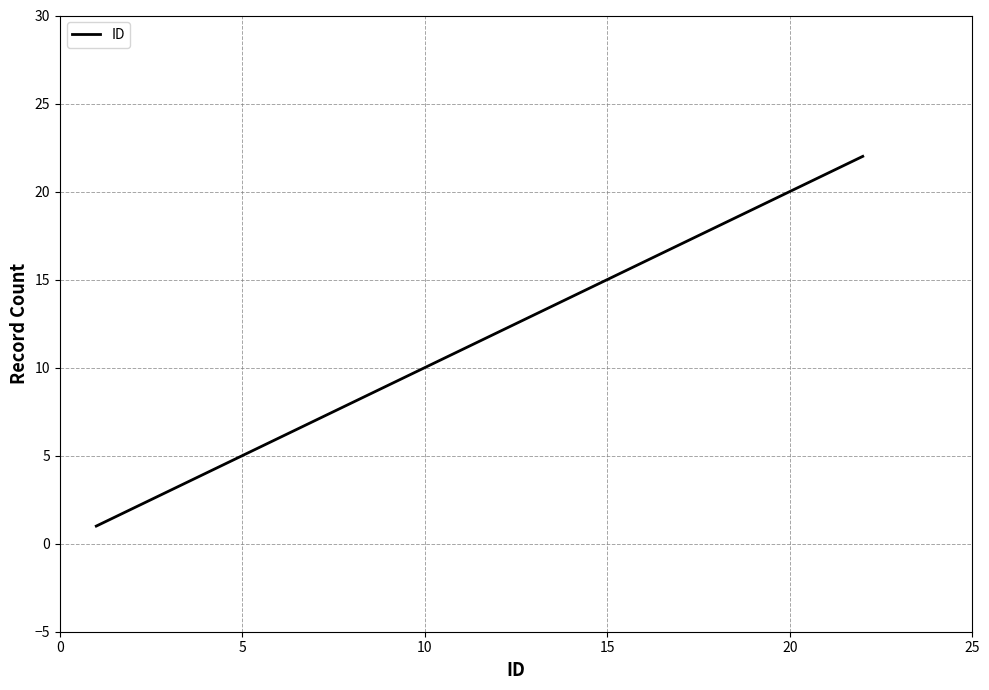

What is the difference between the maximum and minimum values?

21